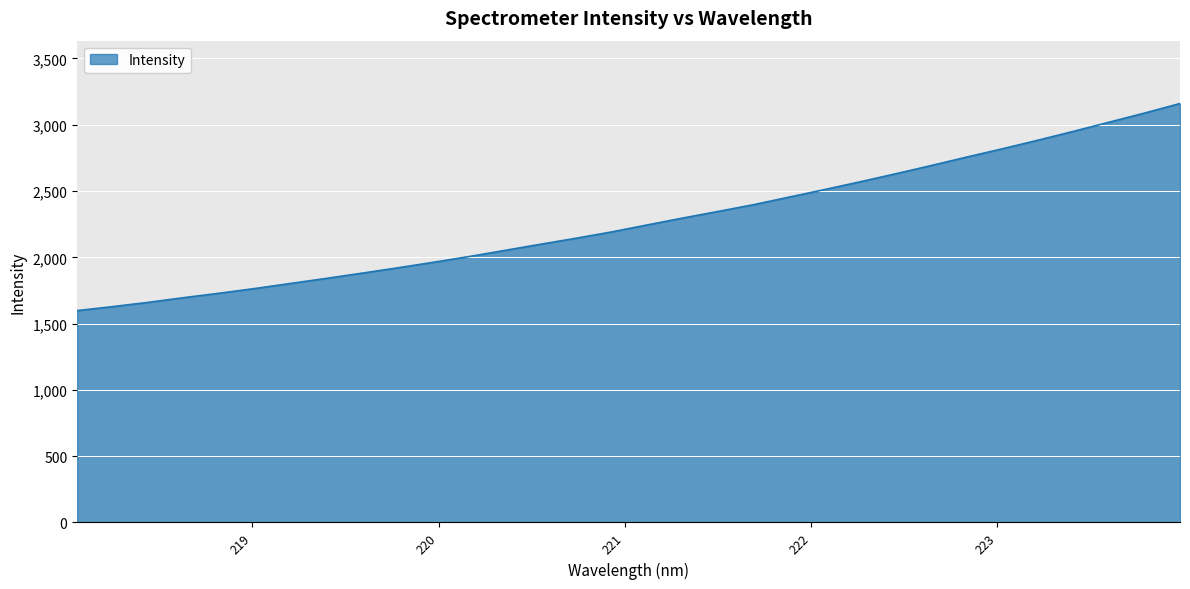

What is the smallest value displayed?

1598.1